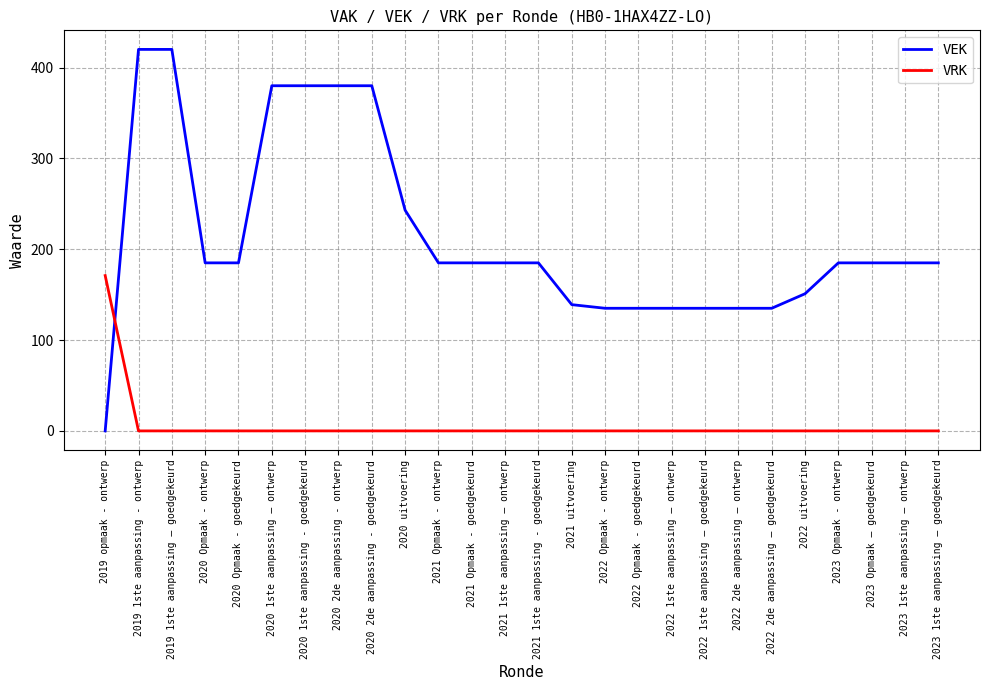

The value of VRK at 2019 1ste aanpassing - ontwerp is -91. True or false?

False